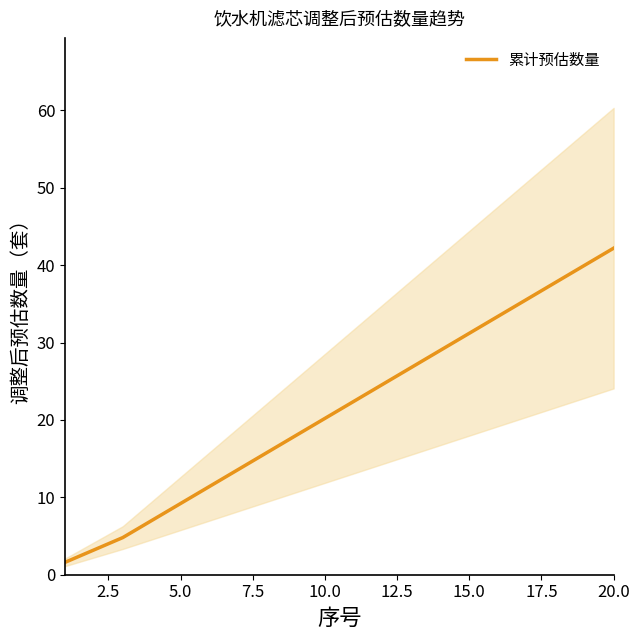

What is the lowest value of the 累计预估数量 series?

1.6